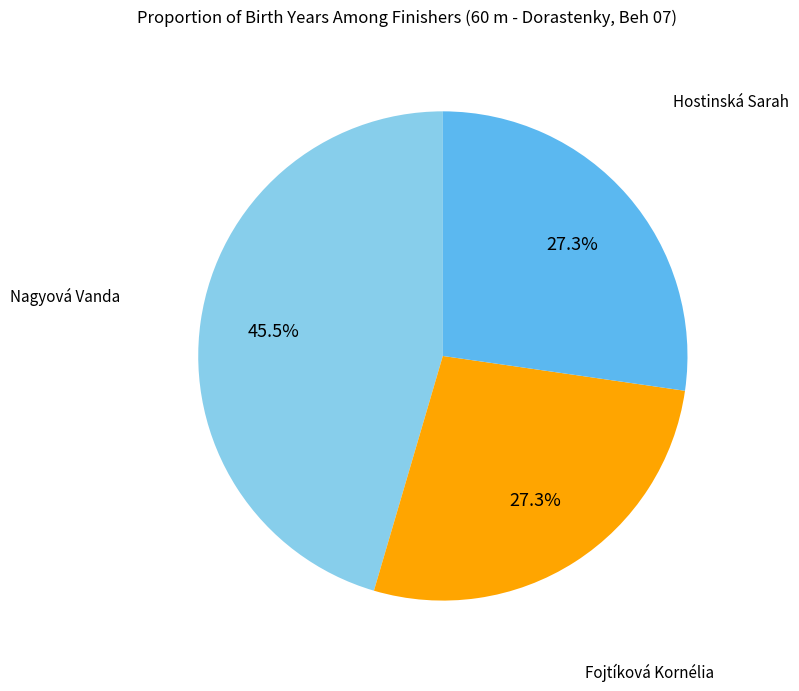

What percentage do Hostinská Sarah and Nagyová Vanda together represent?

72.7%